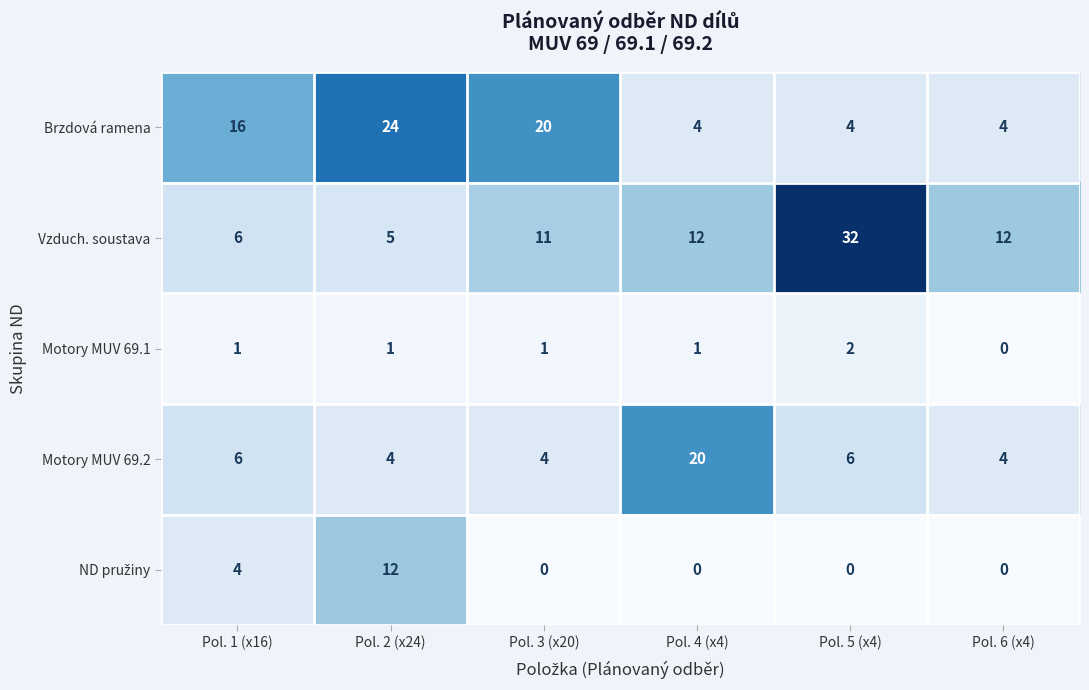

Which series has the widest spread of values?

Vzduch. soustava